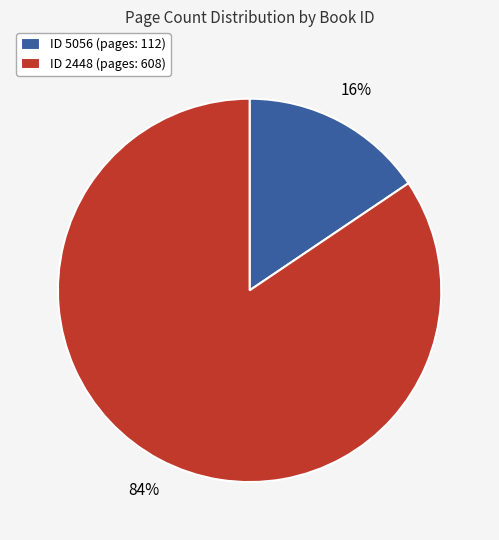

To the nearest percent, what is the combined percentage of ID 5056 (pages: 112) and ID 2448 (pages: 608)?

100%